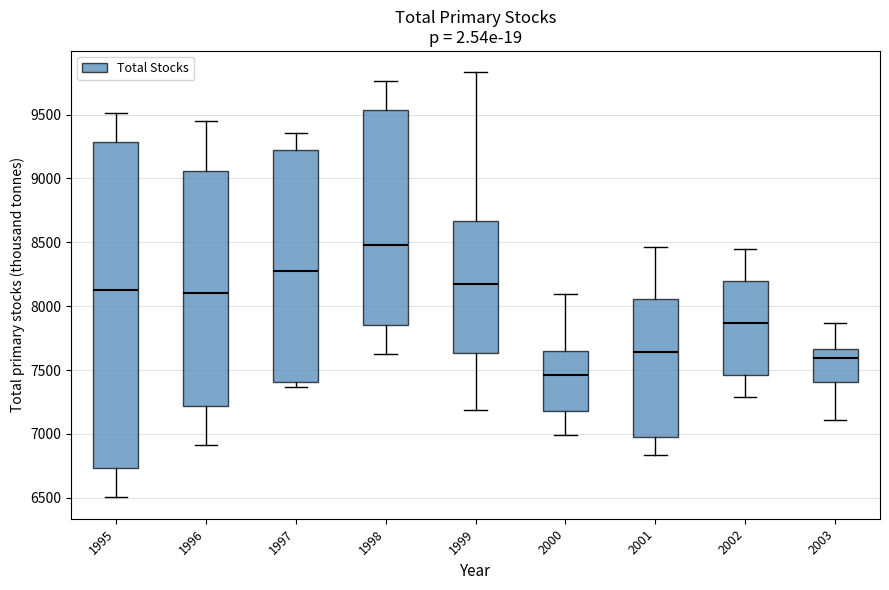

Which box is the tallest, from its lower edge to its upper edge?

1995